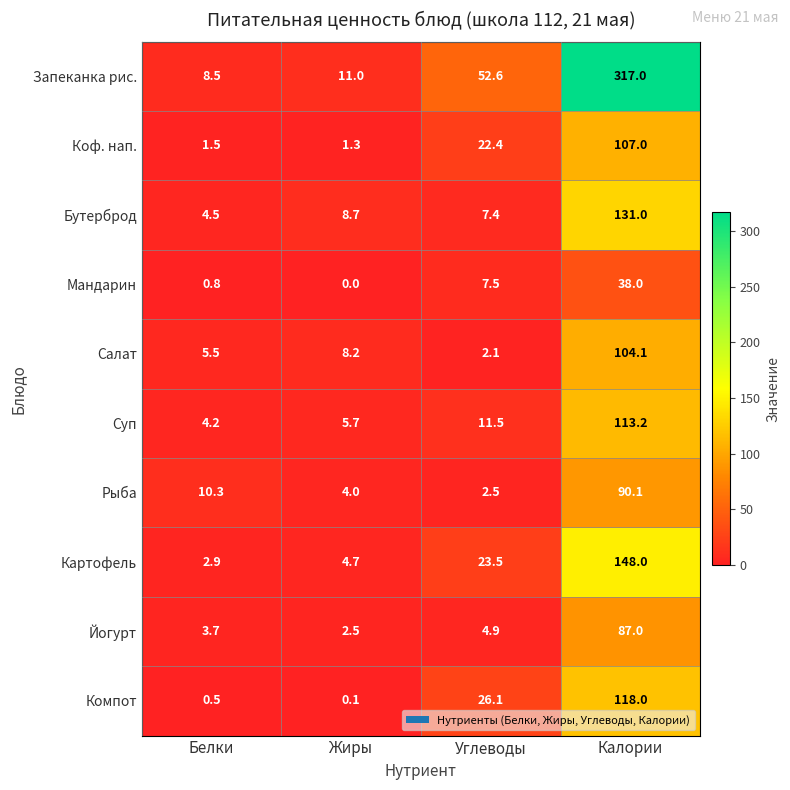

Which series changed the most between Белки and Калории?

Запеканка рис.